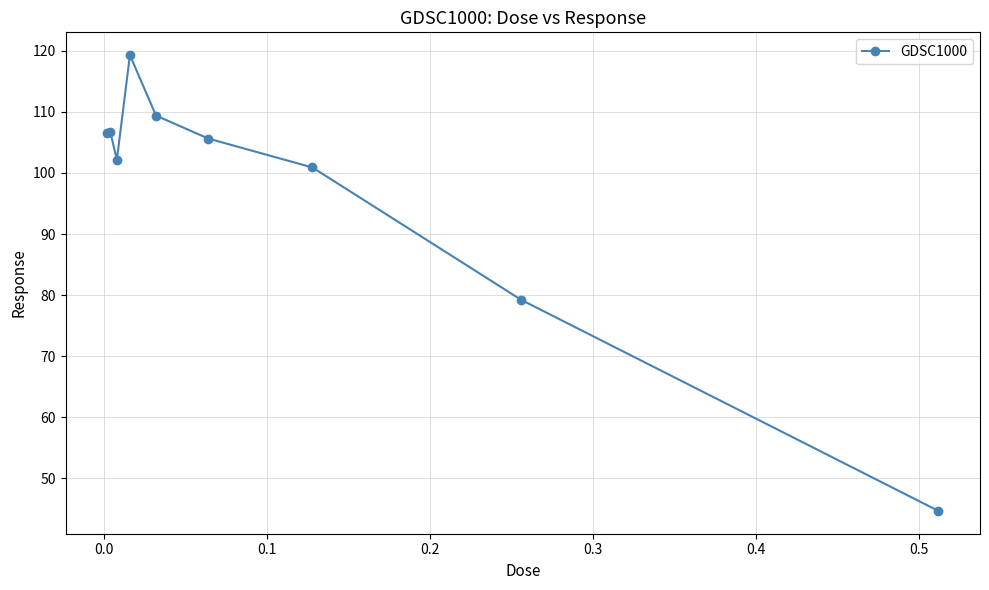

What is the value of the 2nd point from the left?

106.7